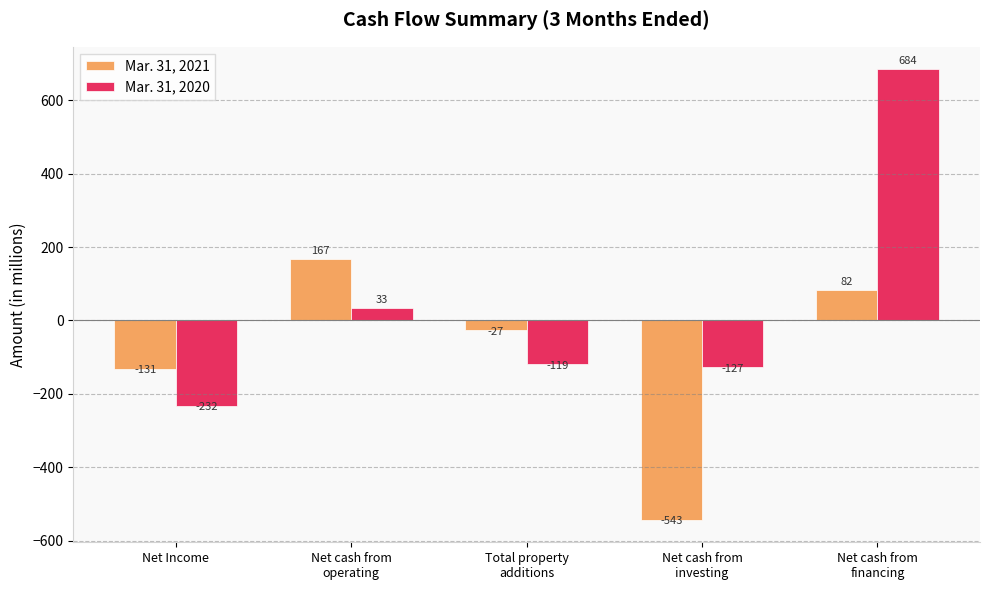

How many Mar. 31, 2021 values are between -131 and 82?

3